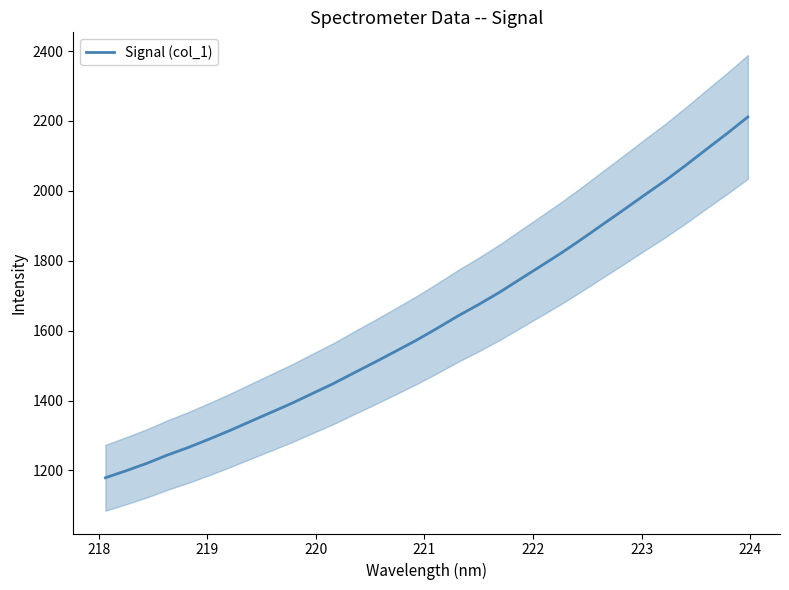

Does the chart display data point markers on the line(s)?

No